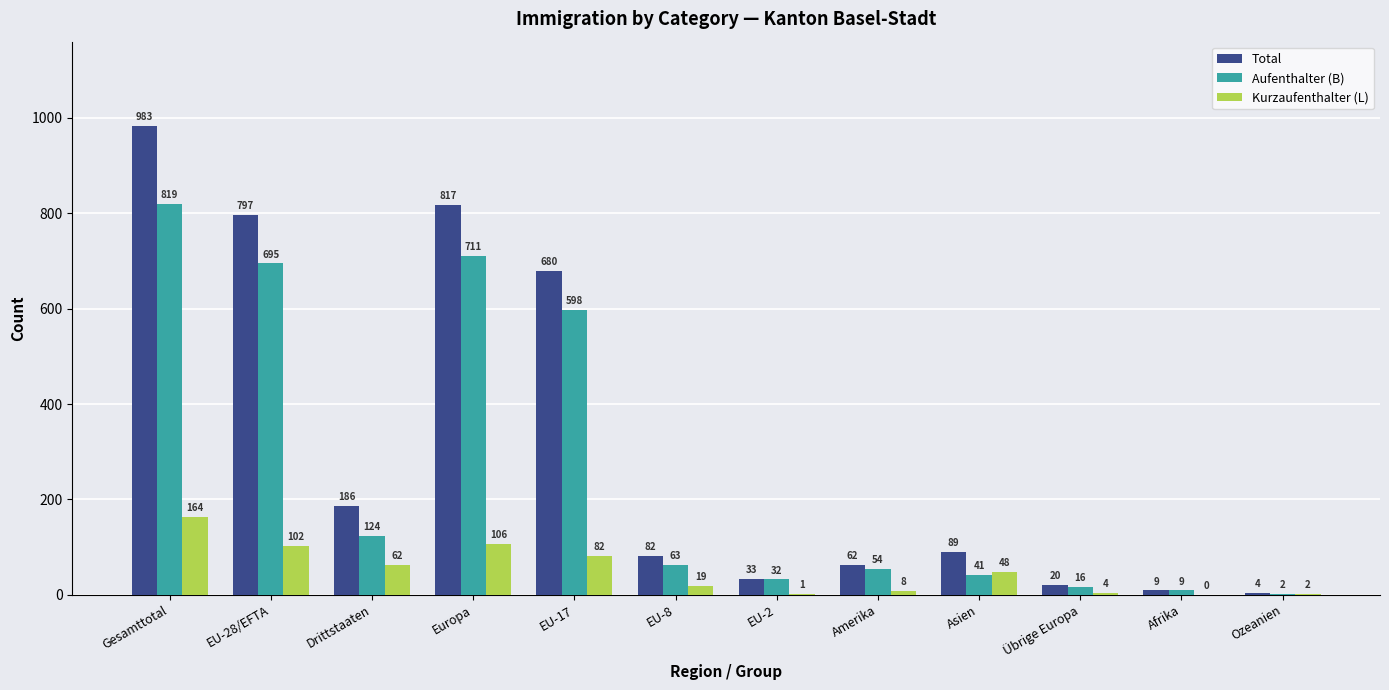

Which series has the largest total across all categories?

Total